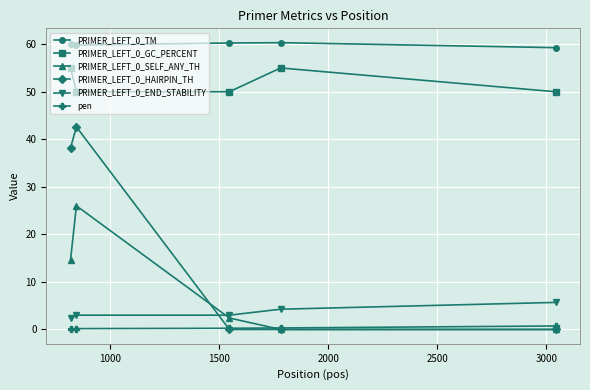

What is the lowest value of the PRIMER_LEFT_0_END_STABILITY series?

2.4